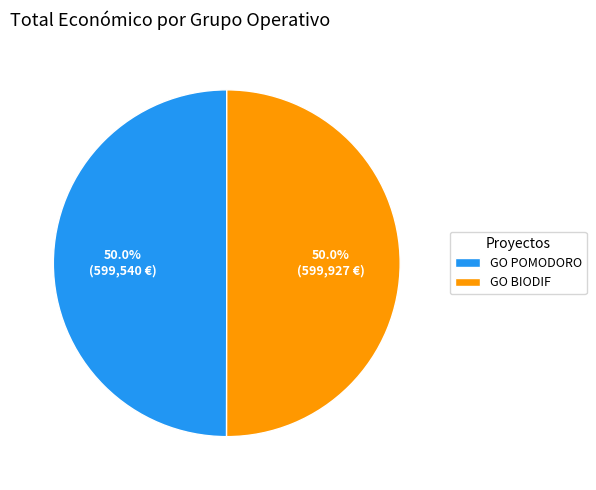

What percentage is NOT represented by GO BIODIF?

50.0%